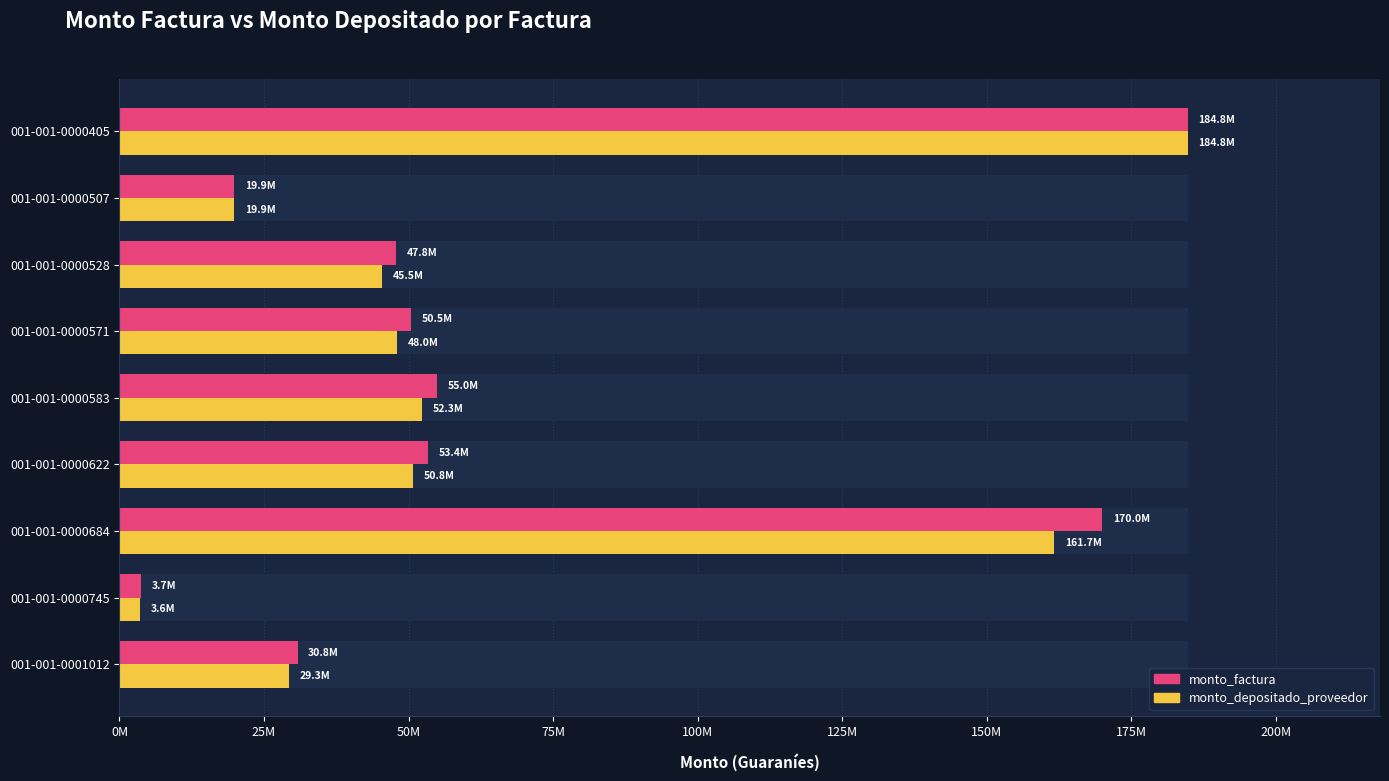

What is the average value of the monto_factura series?

68435356